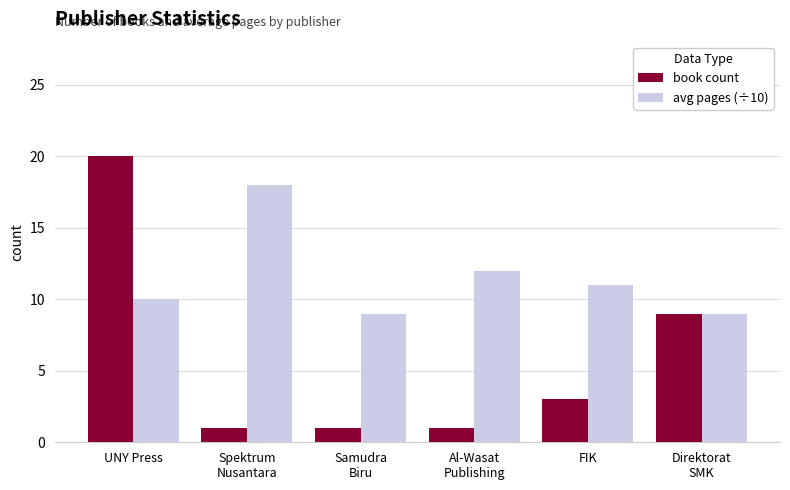

Count the avg pages (÷10) values in the range 9 to 12.

5